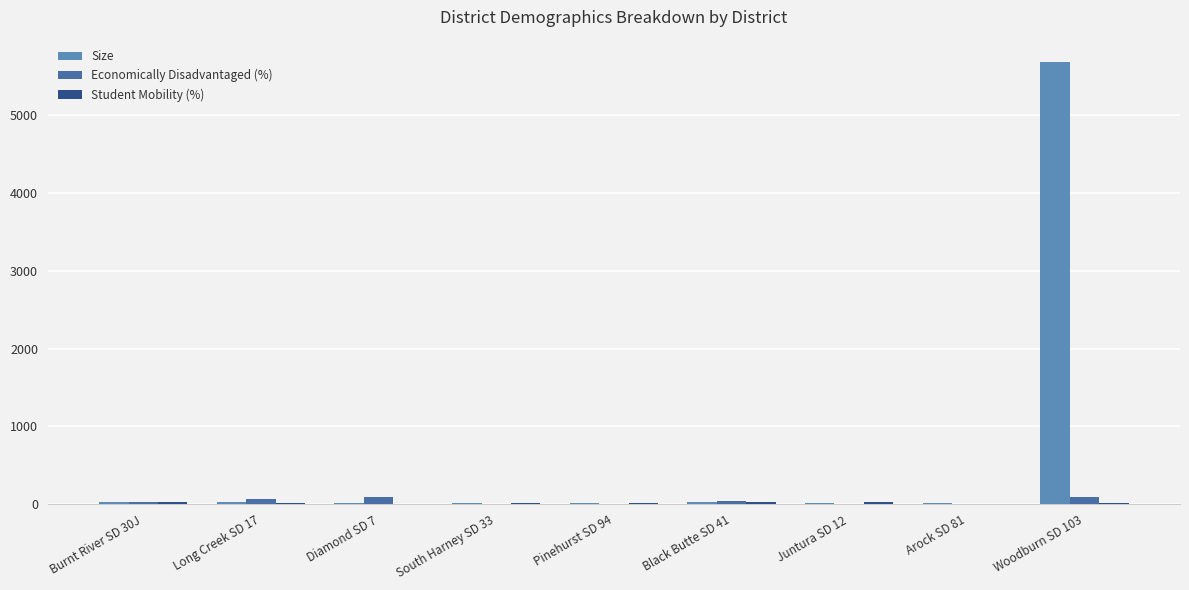

Are the bars horizontal?

No